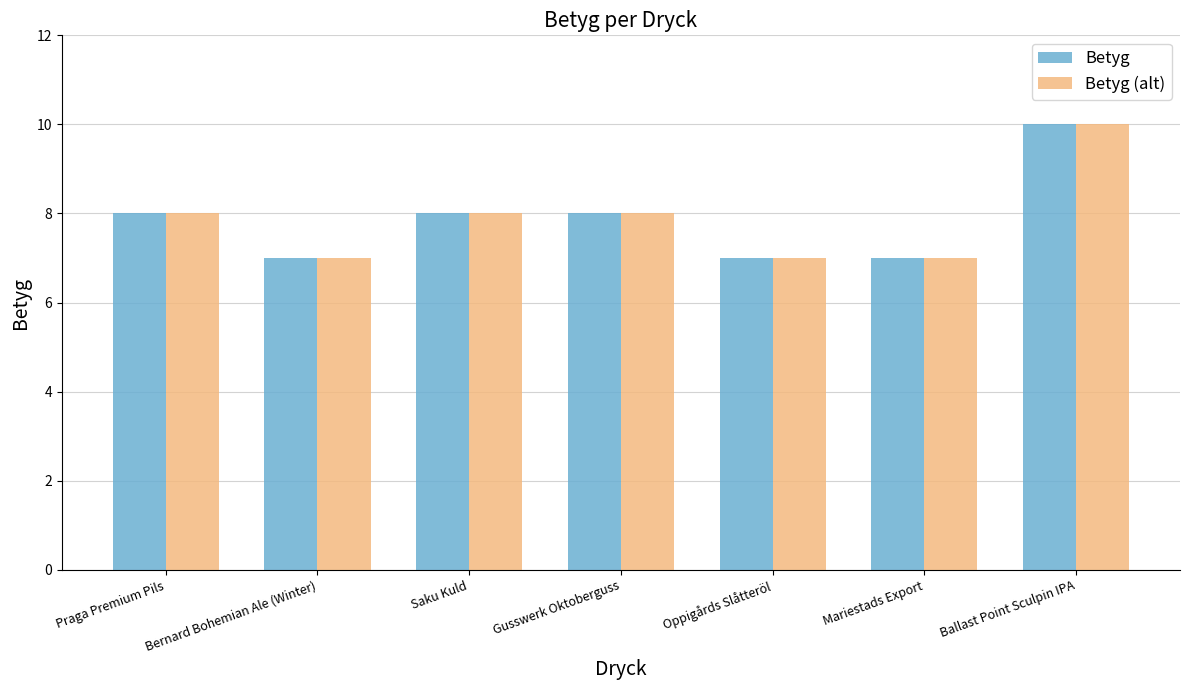

Which category has the highest value in the Betyg series?

Ballast Point Sculpin IPA